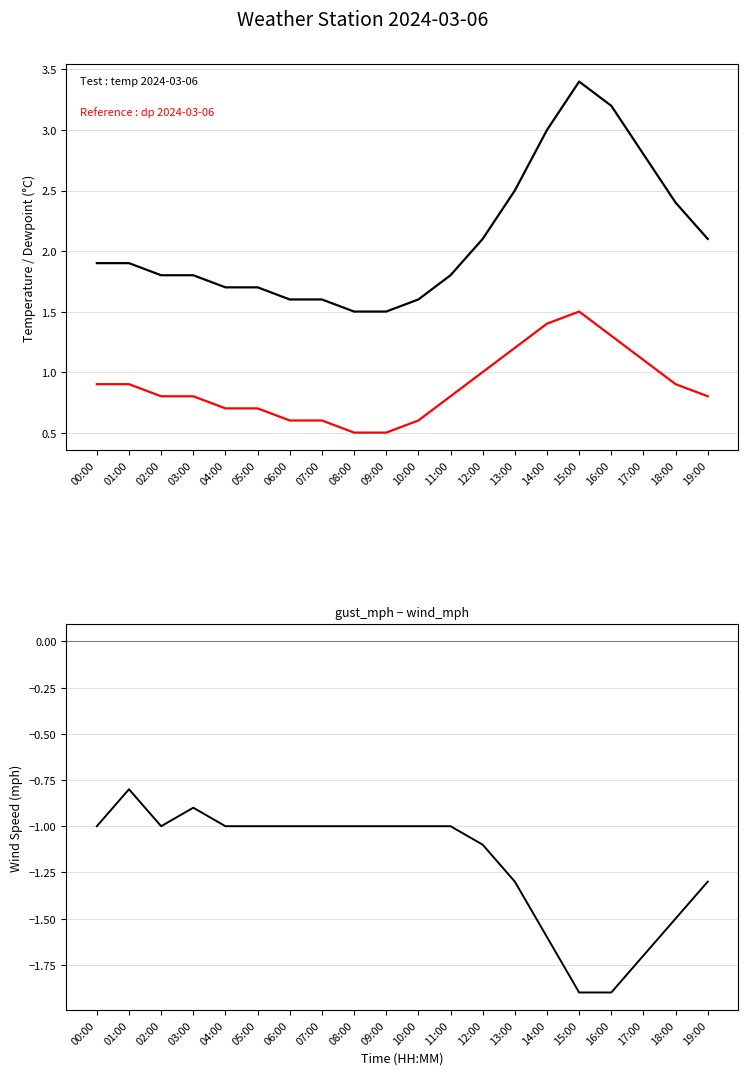

True or false: gust_mph − wind_mph has a value of -1.0 at 02:00.

True